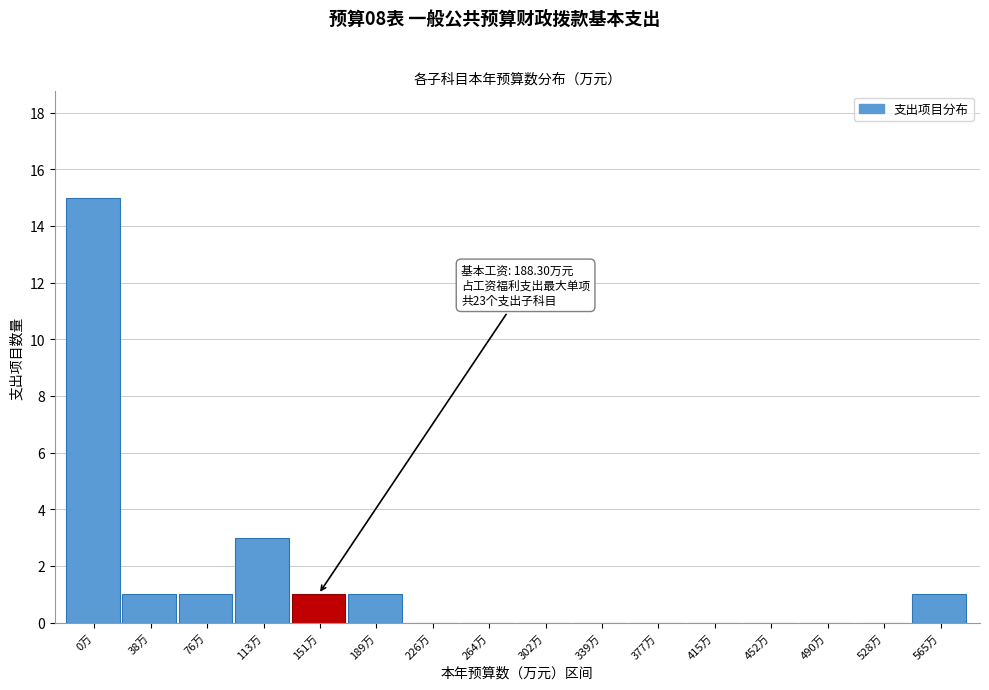

Reading left to right, what are all the values shown in this chart?

0万=15	38万=1	76万=1	113万=3	151万=1	189万=1	226万=0	264万=0	302万=0	339万=0	377万=0	415万=0	452万=0	490万=0	528万=0	565万=1